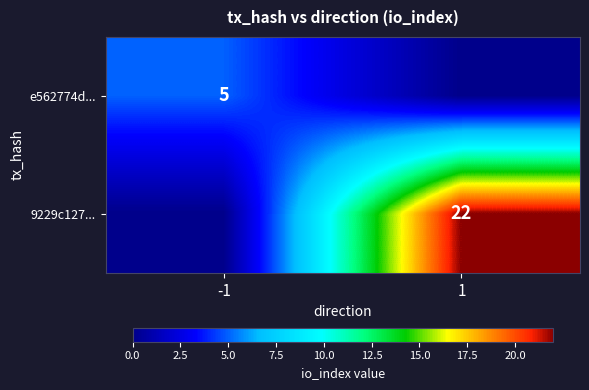

The 9229c127... series shows 7 at 1. True or false?

False